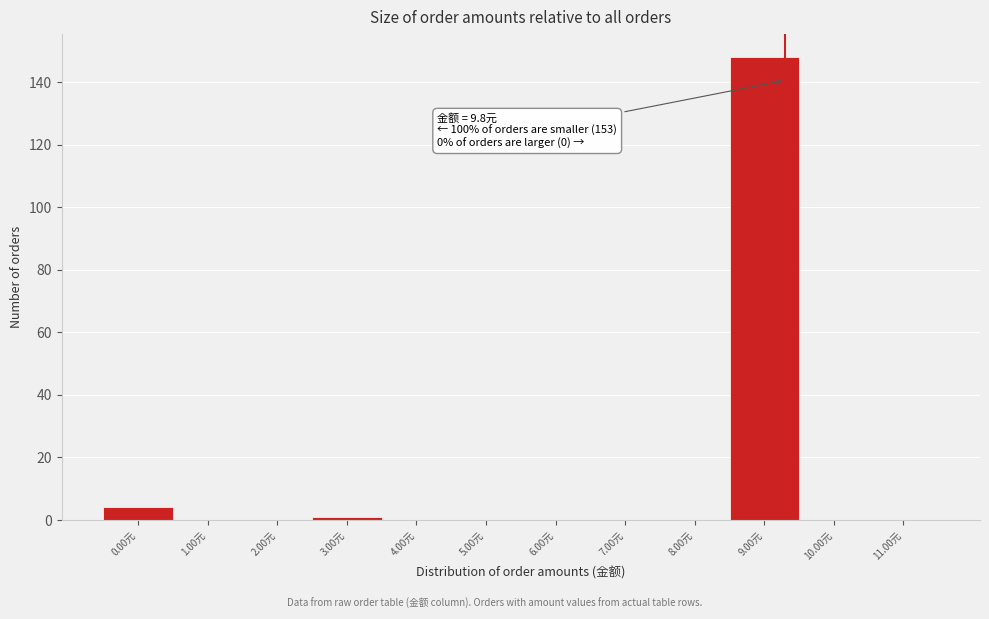

Reading left to right, transcribe all the data shown in this chart.

0.00元=4	1.00元=0	2.00元=0	3.00元=1	4.00元=0	5.00元=0	6.00元=0	7.00元=0	8.00元=0	9.00元=148	10.00元=0	11.00元=0